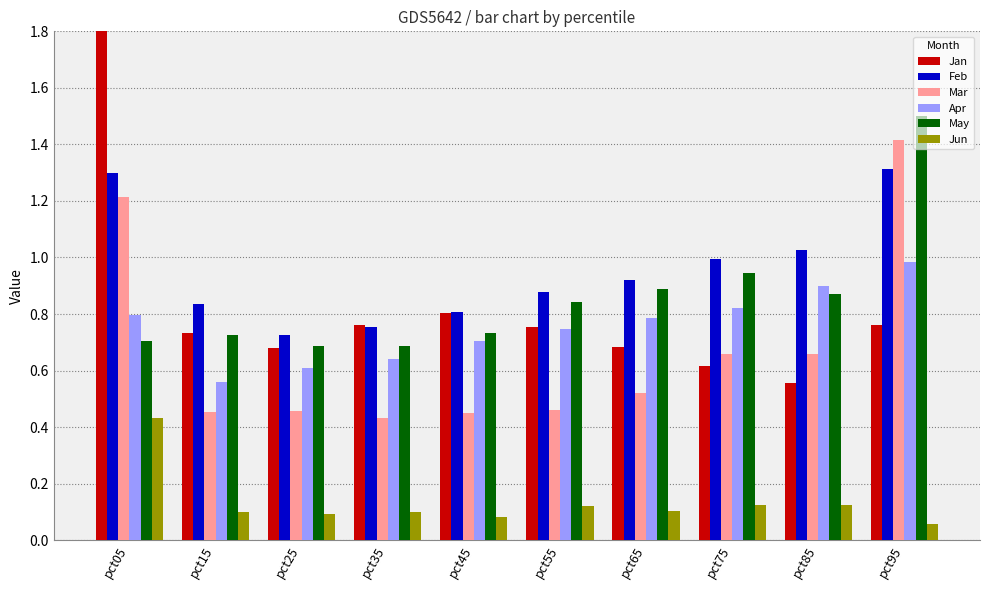

Count the number of data series in this chart.

6